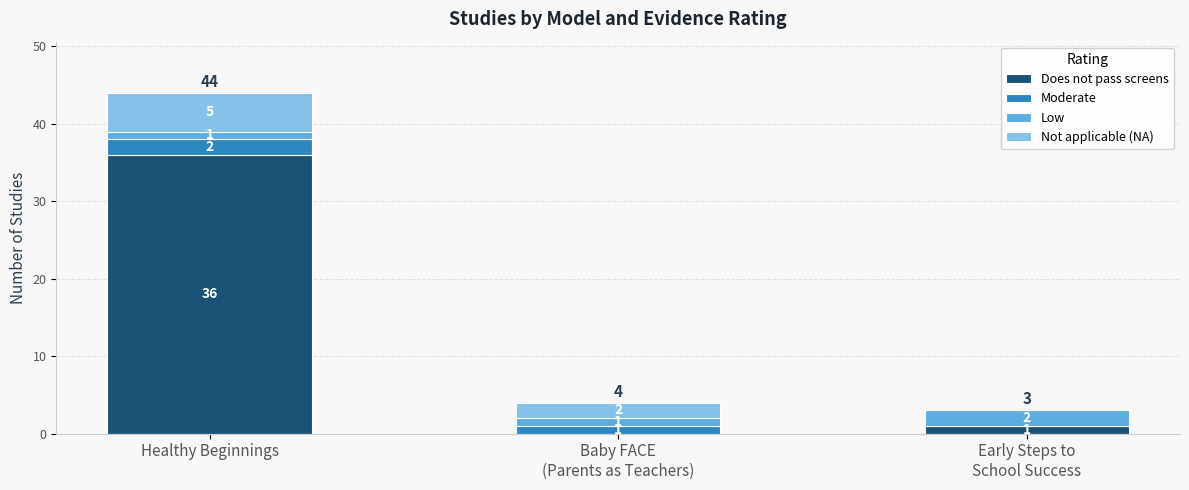

At which category is the sum across all series the highest?

Healthy Beginnings